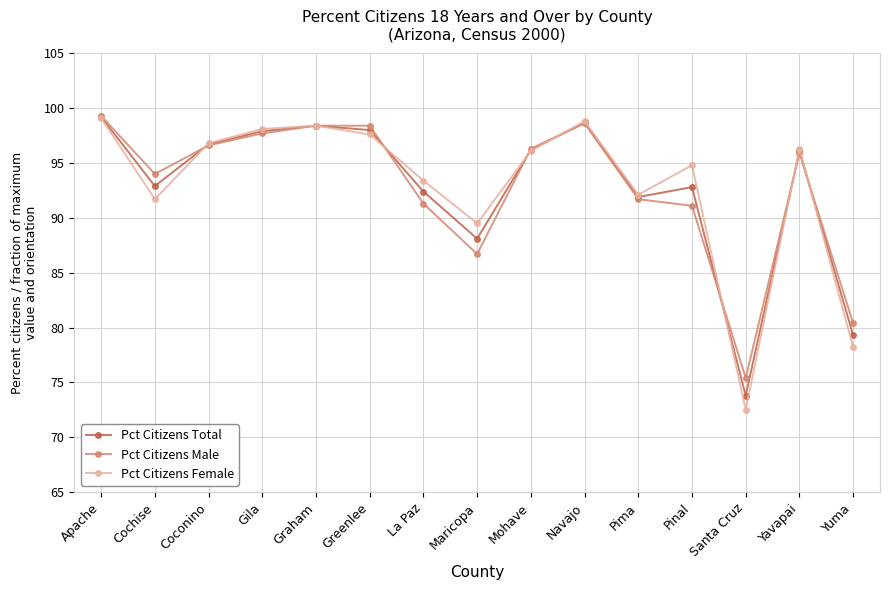

At which category does Pct Citizens Total reach its first local valley?

Cochise